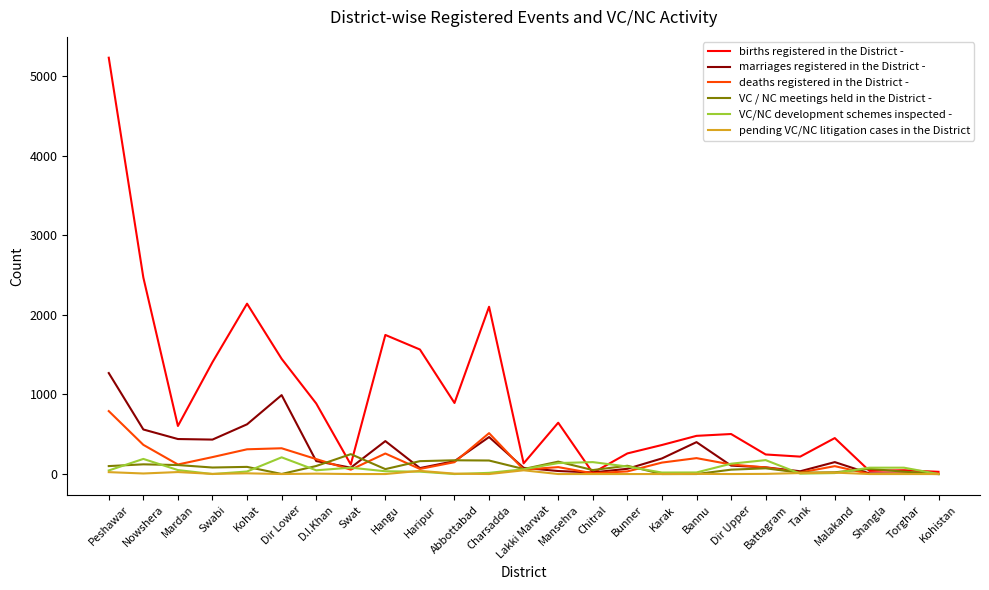

Which series has the widest spread of values?

births registered in the District -